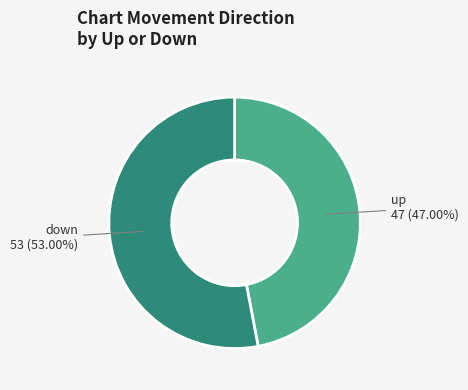

What is the largest slice in the pie chart?

down